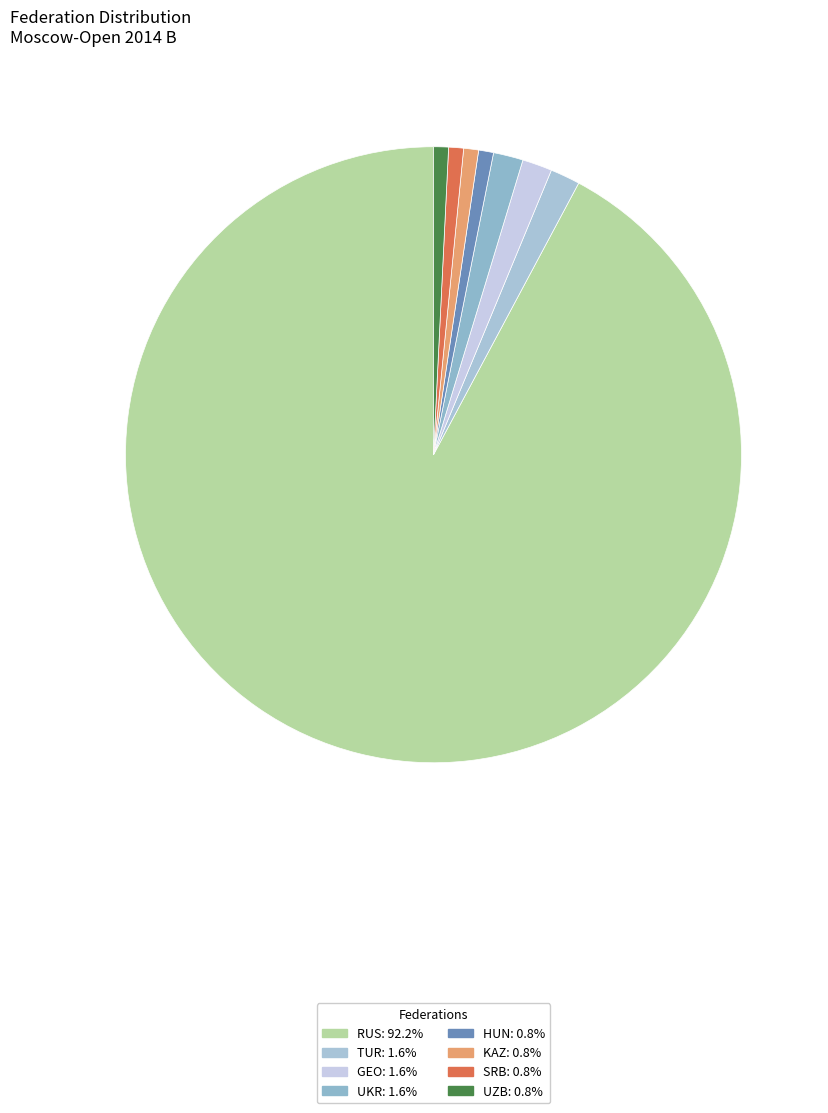

Count the number of slices in the pie.

8